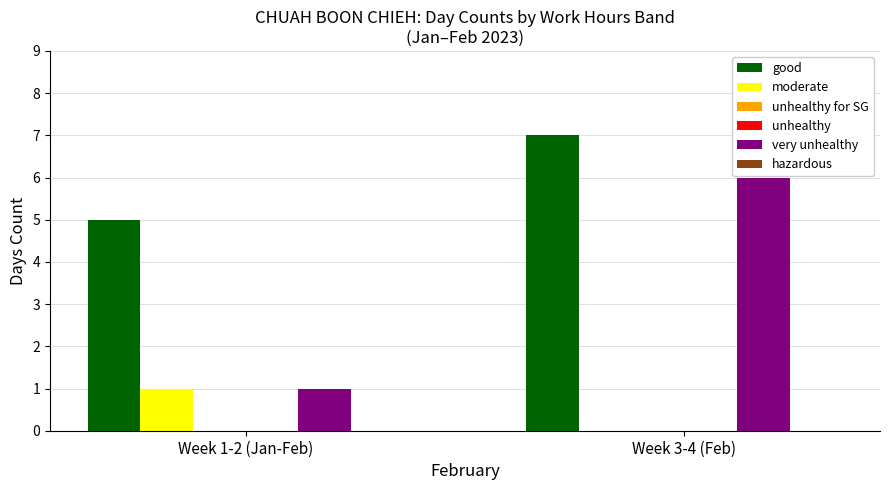

Is the value of unhealthy for SG at Week 1-2 (Jan-Feb) greater than the value of hazardous at Week 3-4 (Feb)?

No